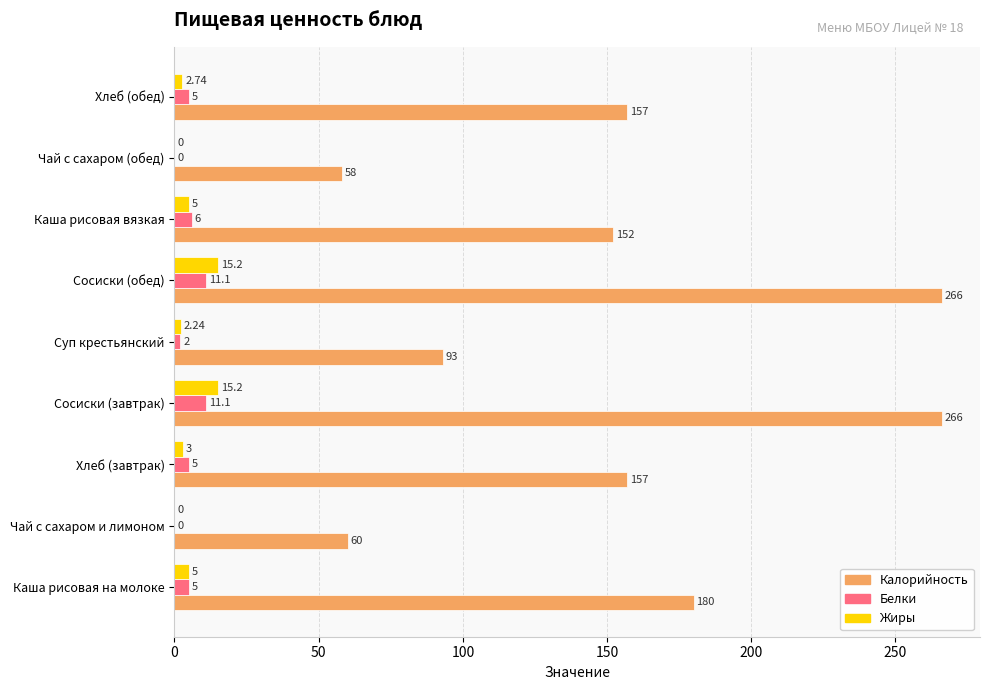

Between Каша рисовая на молоке and Чай с сахаром и лимоном, which series saw the biggest shift?

Калорийность